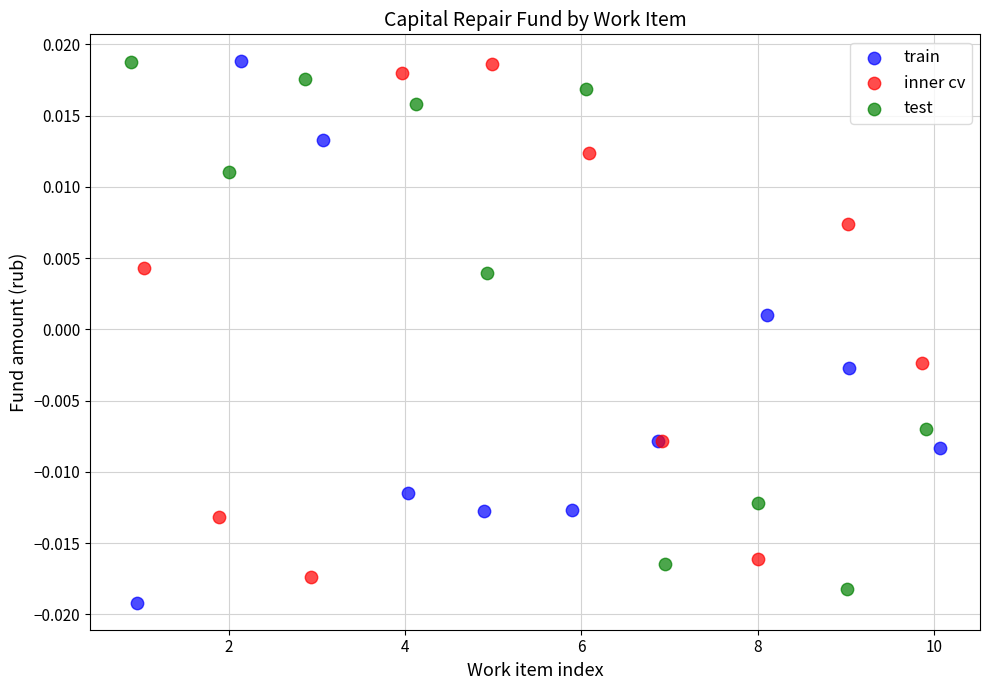

What are all the series names shown in the legend?

train, inner cv, test